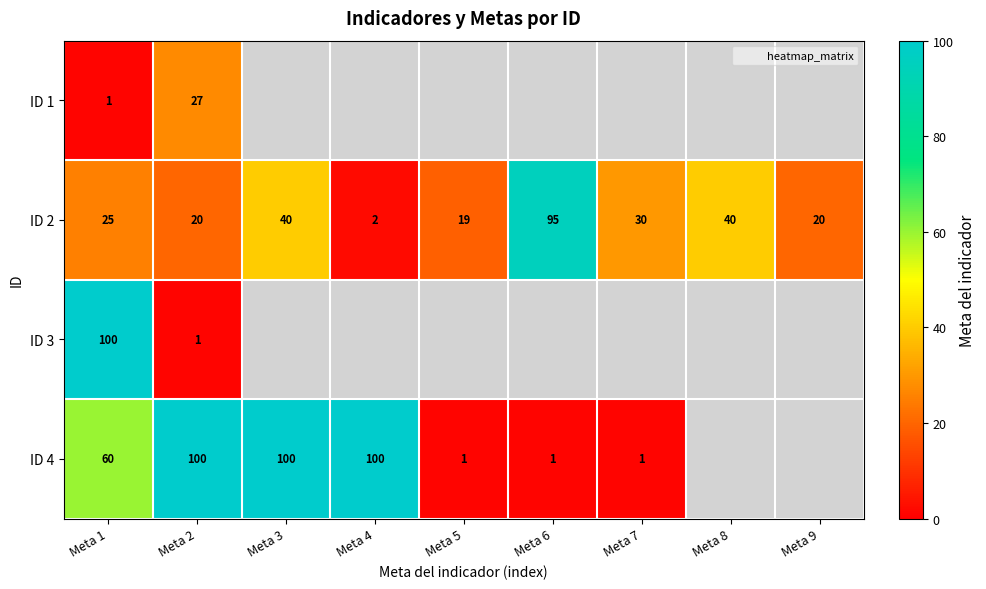

The ID 3 series shows 2 at Meta 2. True or false?

False